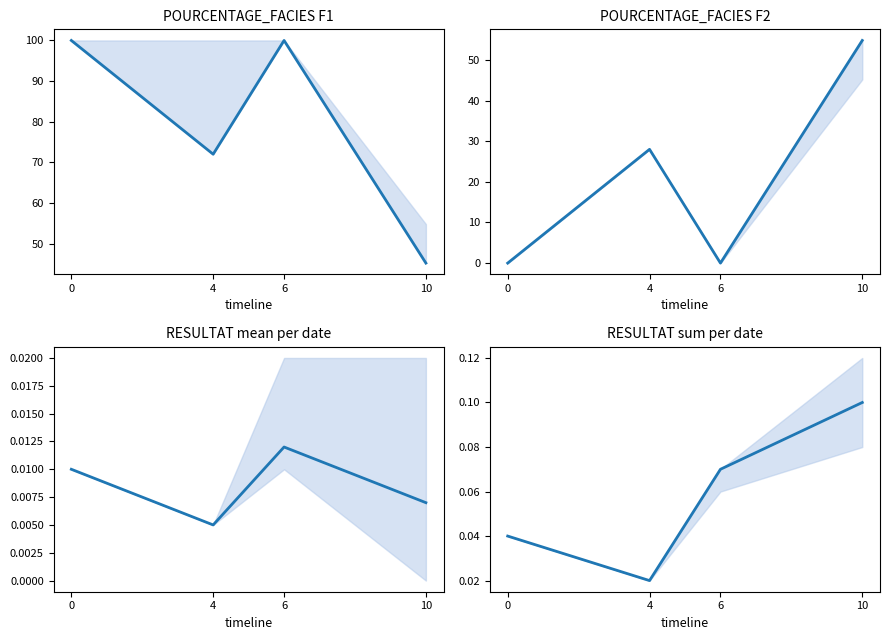

Reading left to right, what are all the values shown in this chart?

POURCENTAGE_FACIES F1: 100.0	72.0	100.0	45.2
POURCENTAGE_FACIES F2: 0.0	28.0	0.0	54.8
RESULTAT mean per date: 0.0	0.0	0.0	0.0
RESULTAT sum per date: 0.0	0.0	0.1	0.1